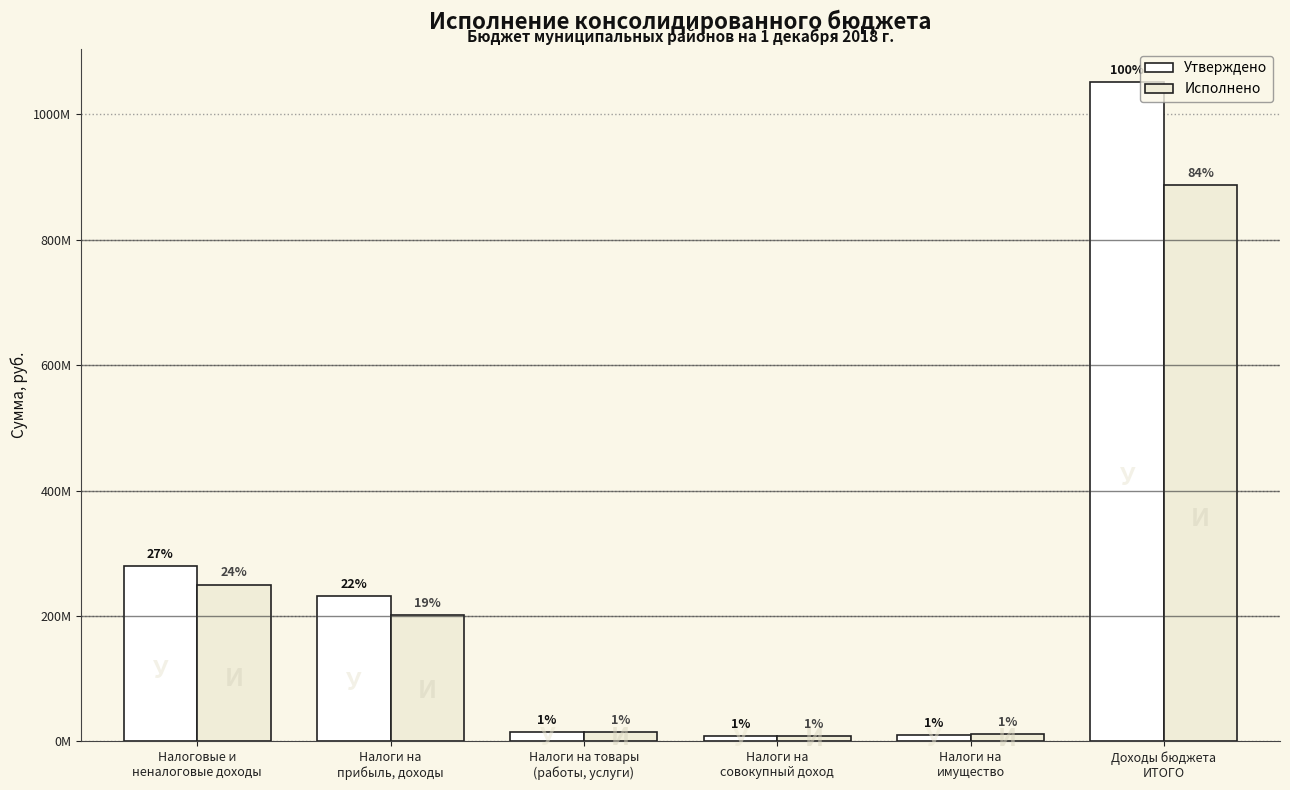

Reading left to right, transcribe all the data shown in this chart.

Утверждено: 279337000.0	231286000.0	15384000.0	8883000.0	10219000.0	1051956085.8
Исполнено: 250219888.3	201198755.6	15034251.5	8599909.0	11580229.4	887522717.0